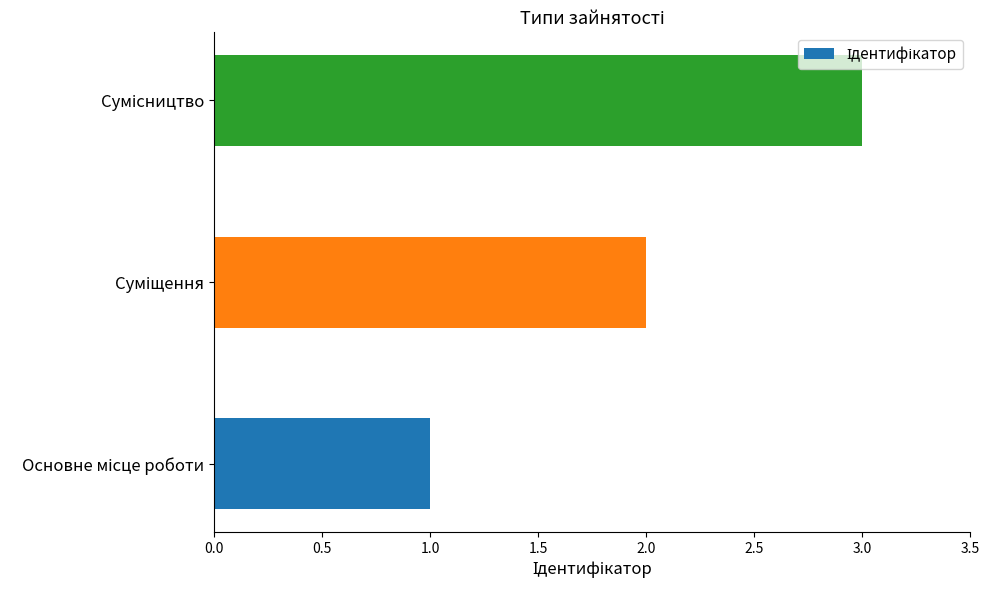

What is the maximum value shown in the chart?

3